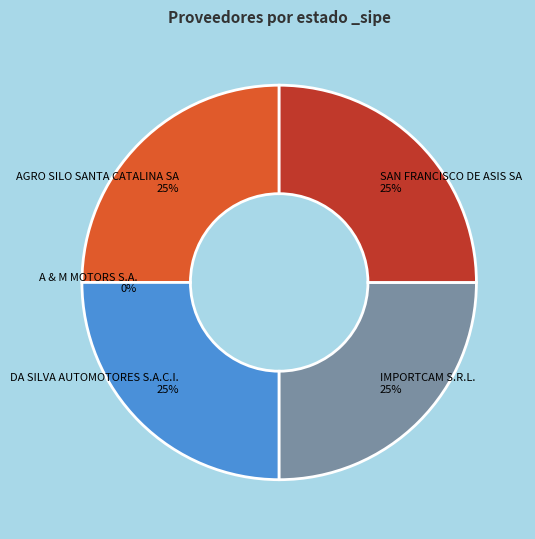

Is the sum of AGRO SILO SANTA CATALINA SA and DA SILVA AUTOMOTORES S.A.C.I. greater than half?

No